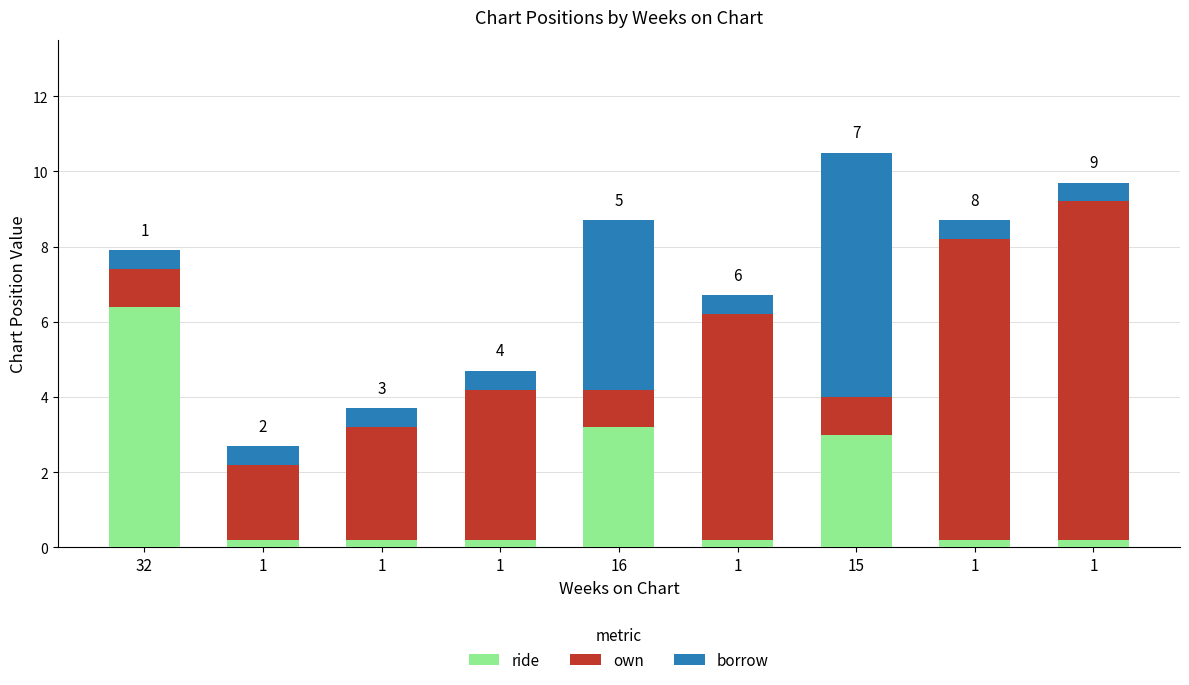

The value of borrow at 1 is 0.5. True or false?

True